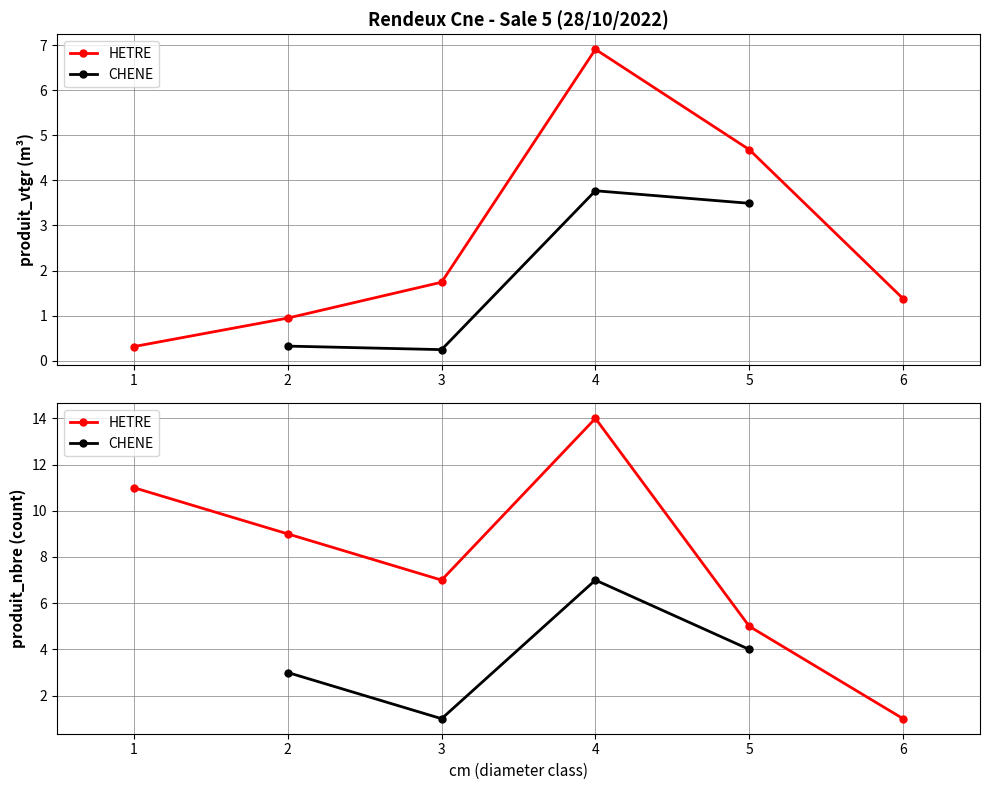

Which series has the largest range (max minus min)?

produit_nbre